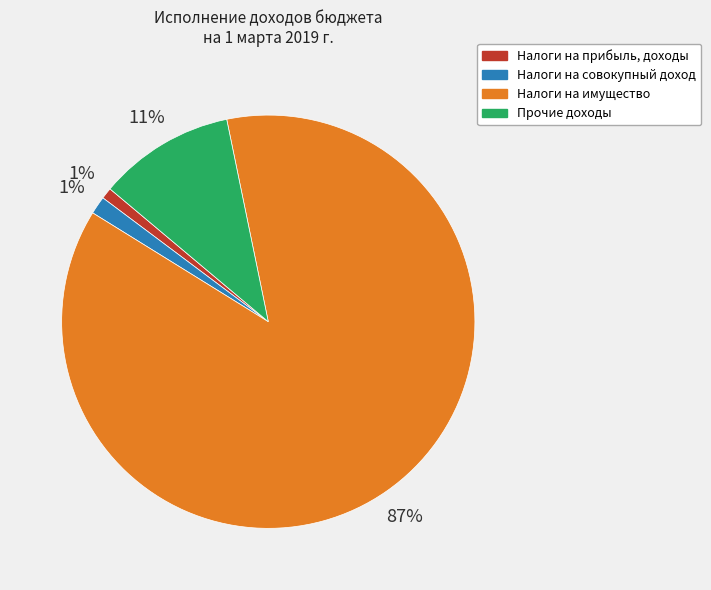

How many segments does this pie chart have?

4